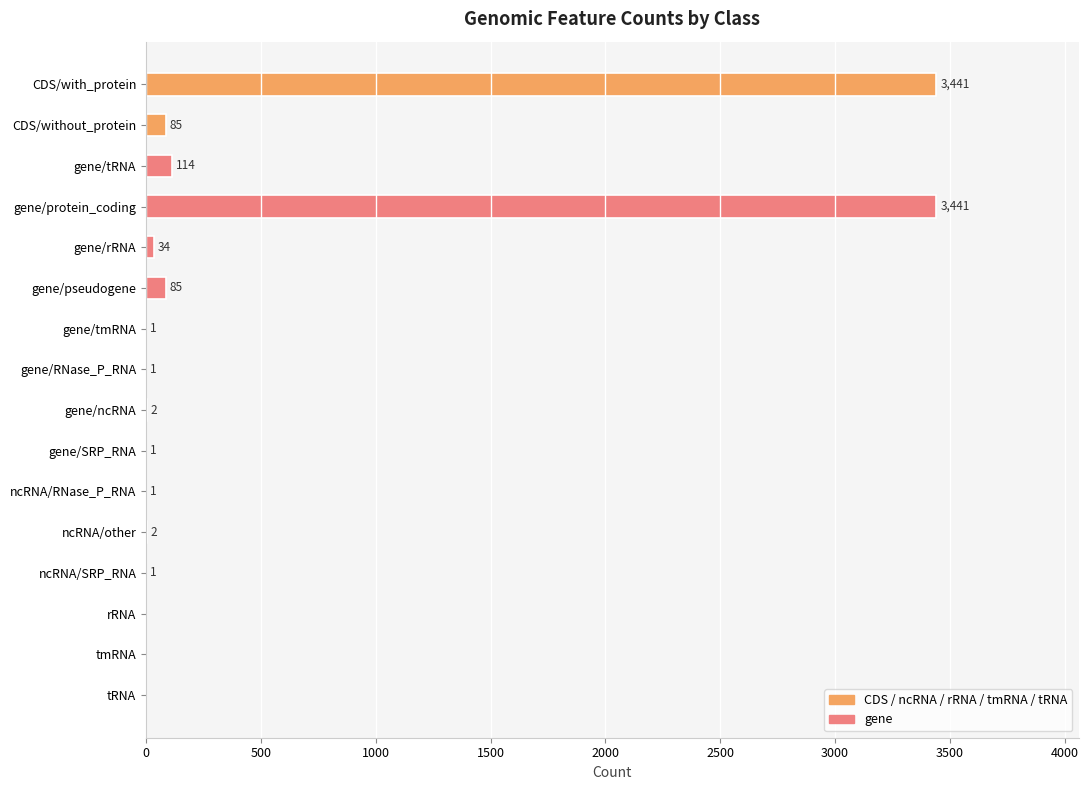

What is the greatest value displayed?

3441